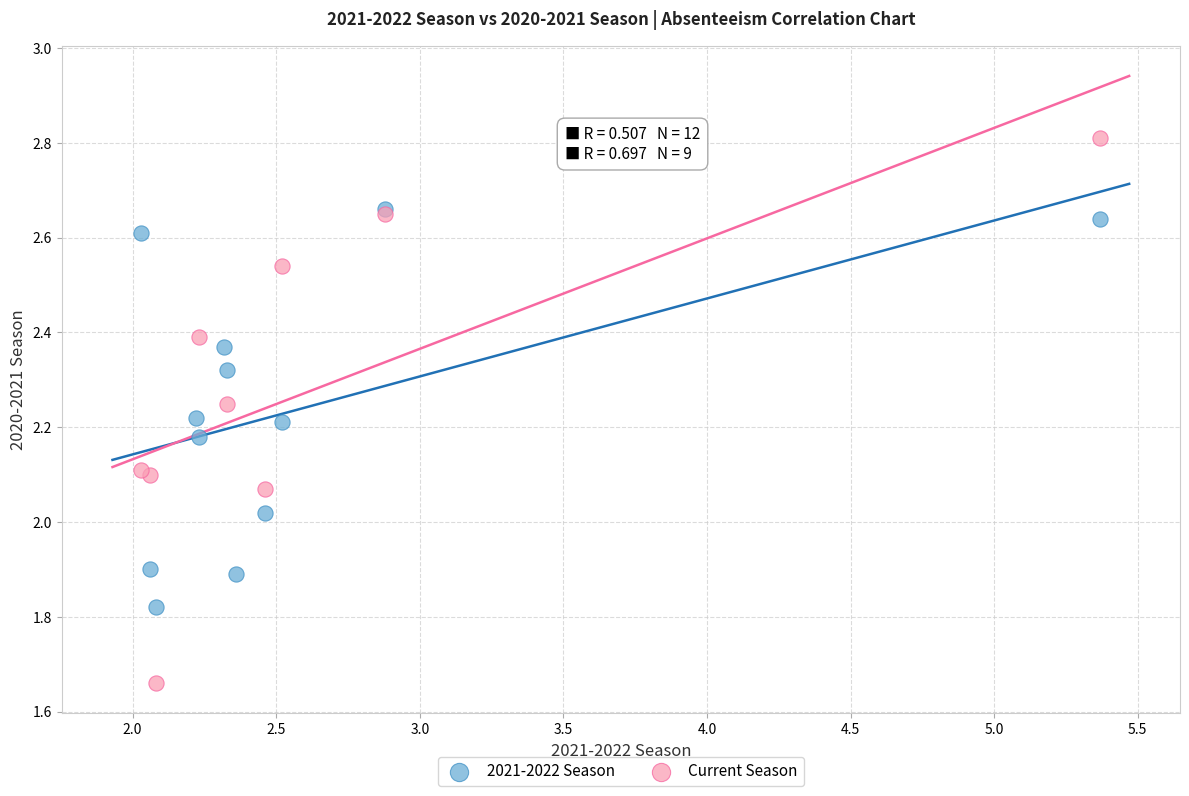

Which series reaches the minimum Y coordinate?

Current Season